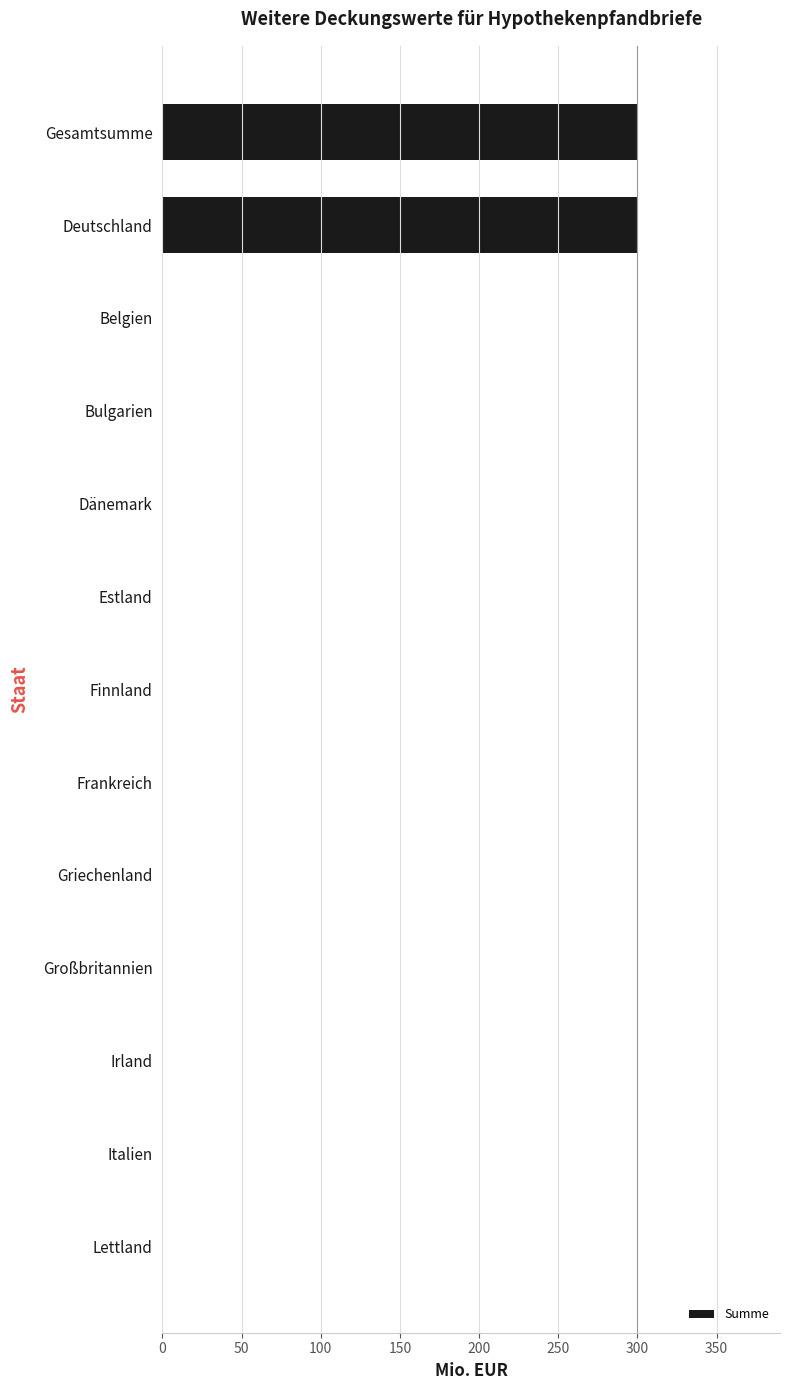

What is the maximum value shown in the chart?

300